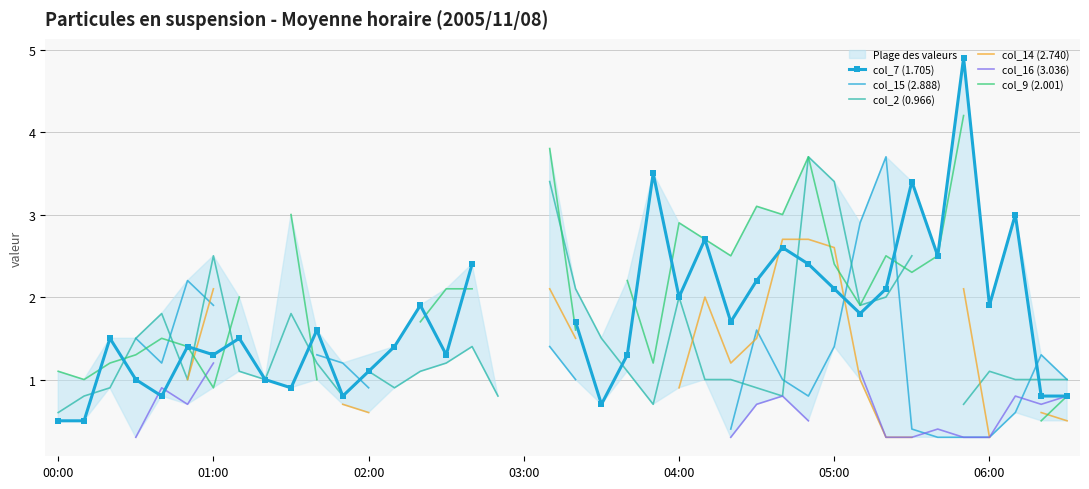

Which series ends up on top after the final intersection of col_15 (2.888) and col_2 (0.966)?

col_15 (2.888)